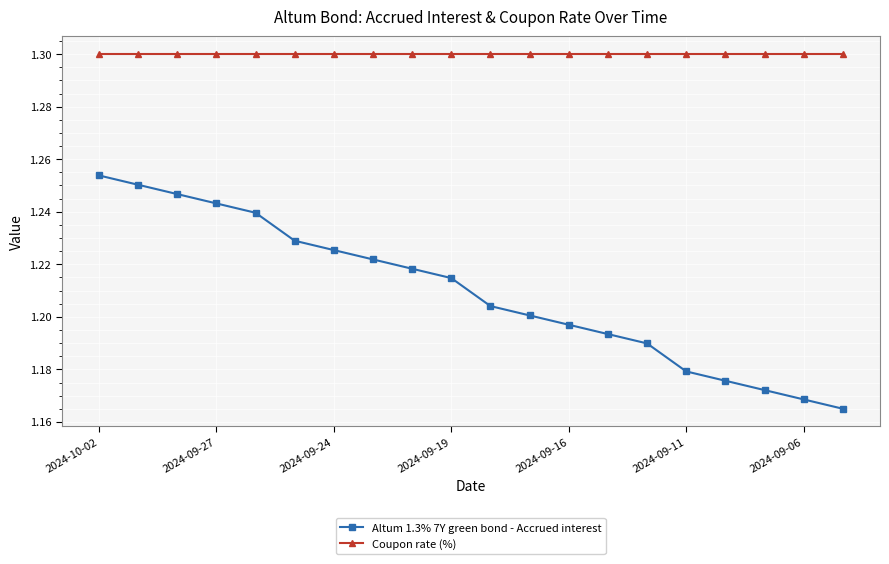

Rank the series by their average value, from highest to lowest.

Coupon rate (%), Altum 1.3% 7Y green bond - Accrued interest